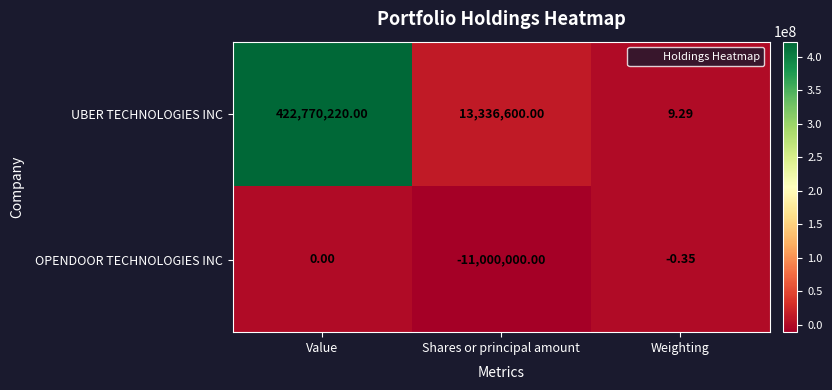

List the labels in order of UBER TECHNOLOGIES INC value, largest first.

Value, Shares or principal amount, Weighting